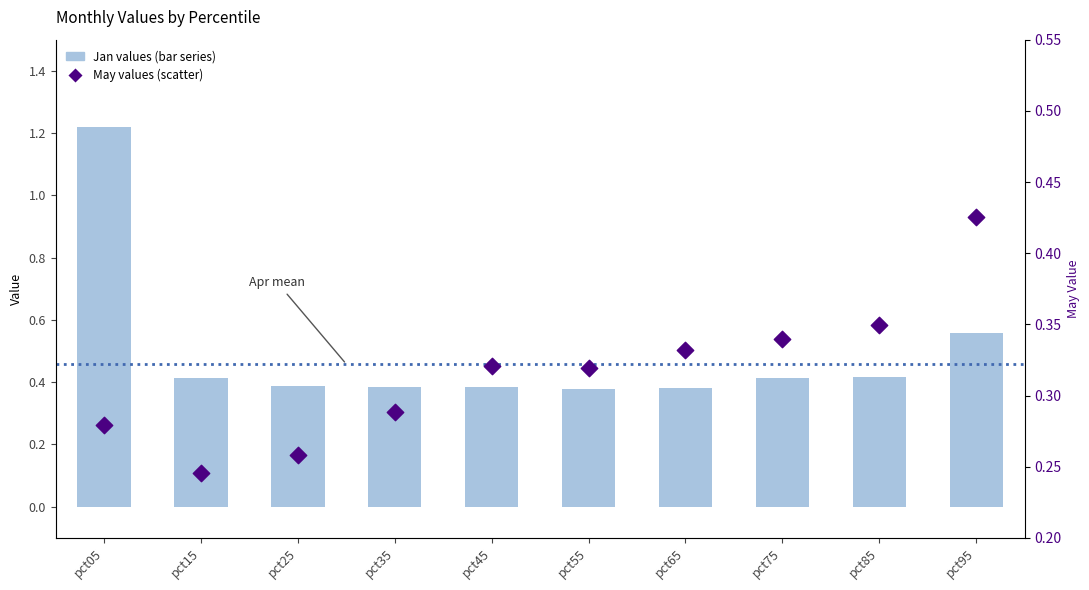

Is the value of May values (scatter) at pct15 greater than the value of Jan values (primary bar) at pct55?

No